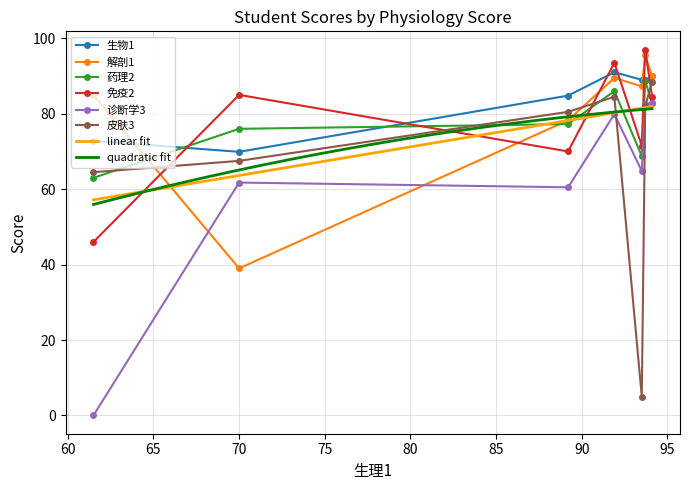

How many lines are shown in the chart?

6